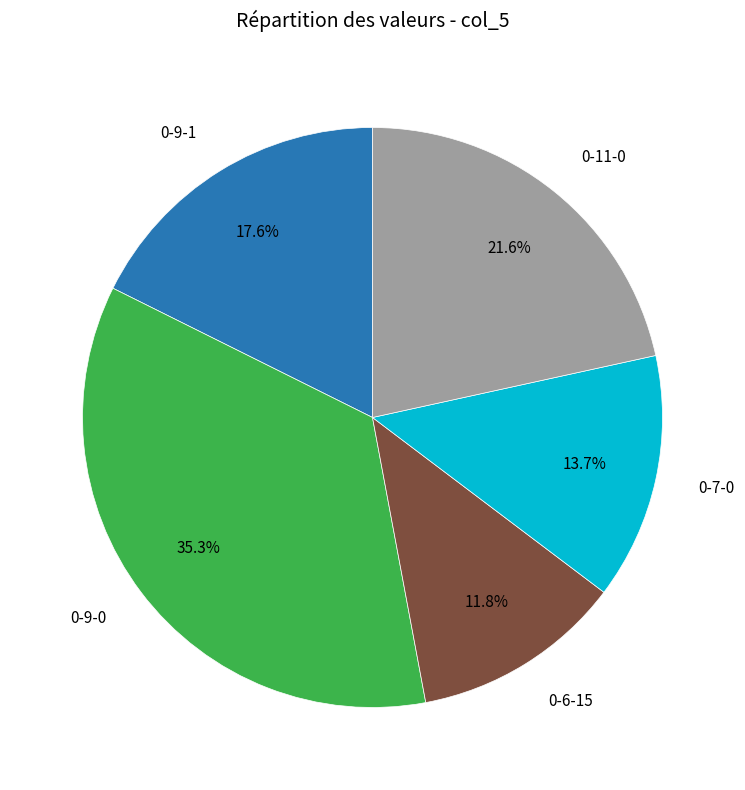

Does any single category account for the majority?

No